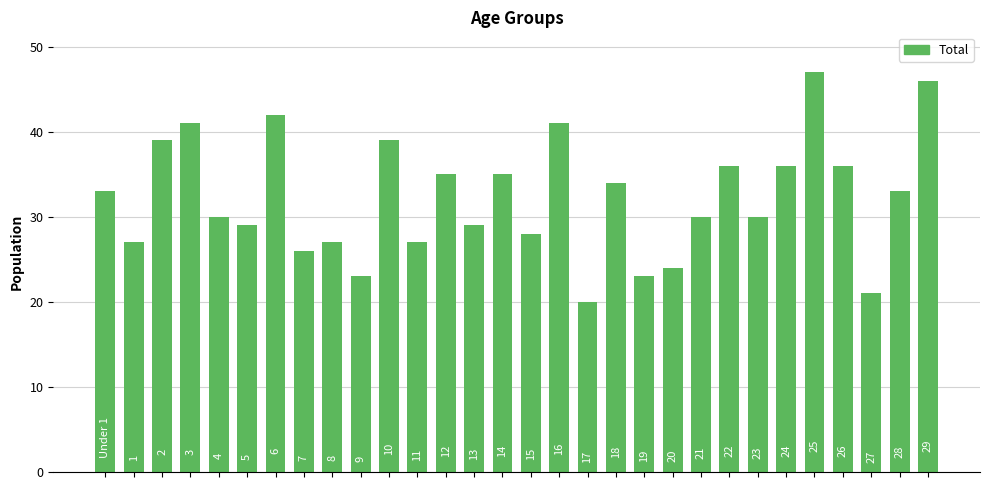

Does the chart contain any negative values?

No